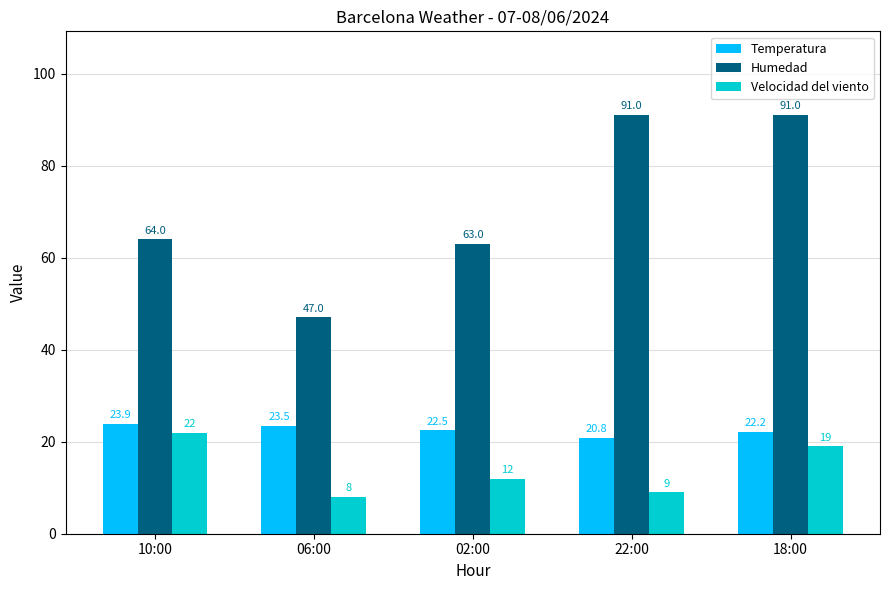

What is the smallest value displayed?

8.0